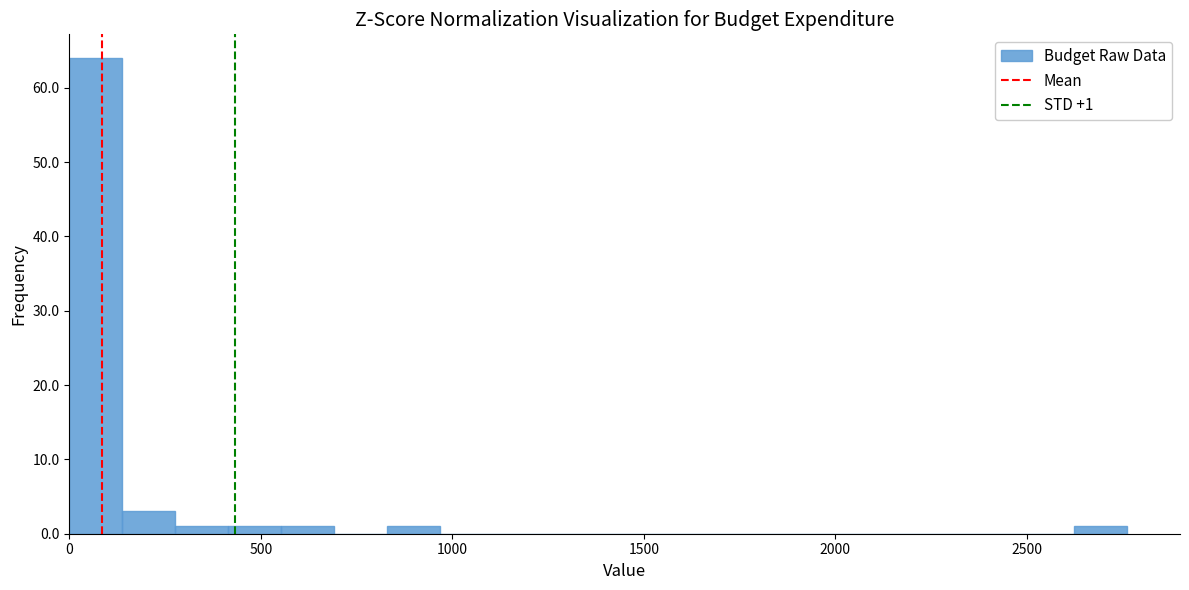

Around what value on the x-axis is the tallest bar? Give the approximate position of its centre, as read against the axis.

50